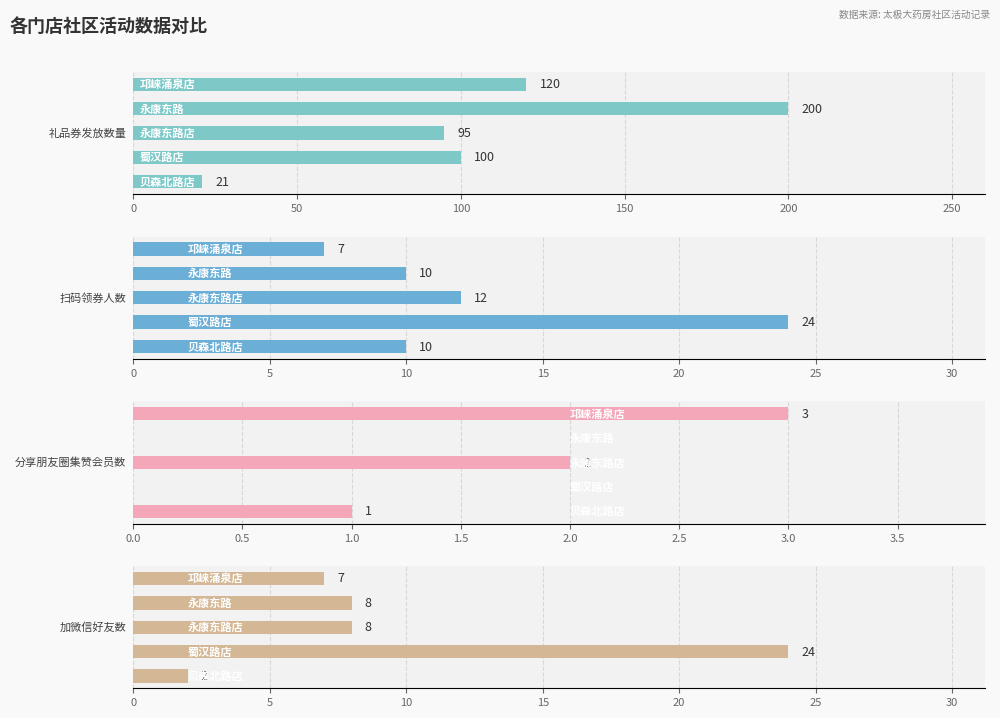

Count the 扫码领券人数 values in the range 10 to 12.

3